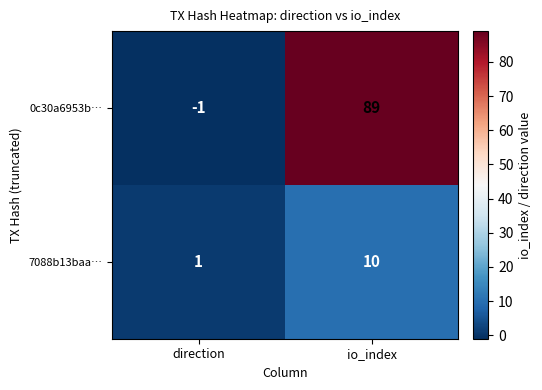

Which series changed the most between direction and io_index?

0c30a6953b…